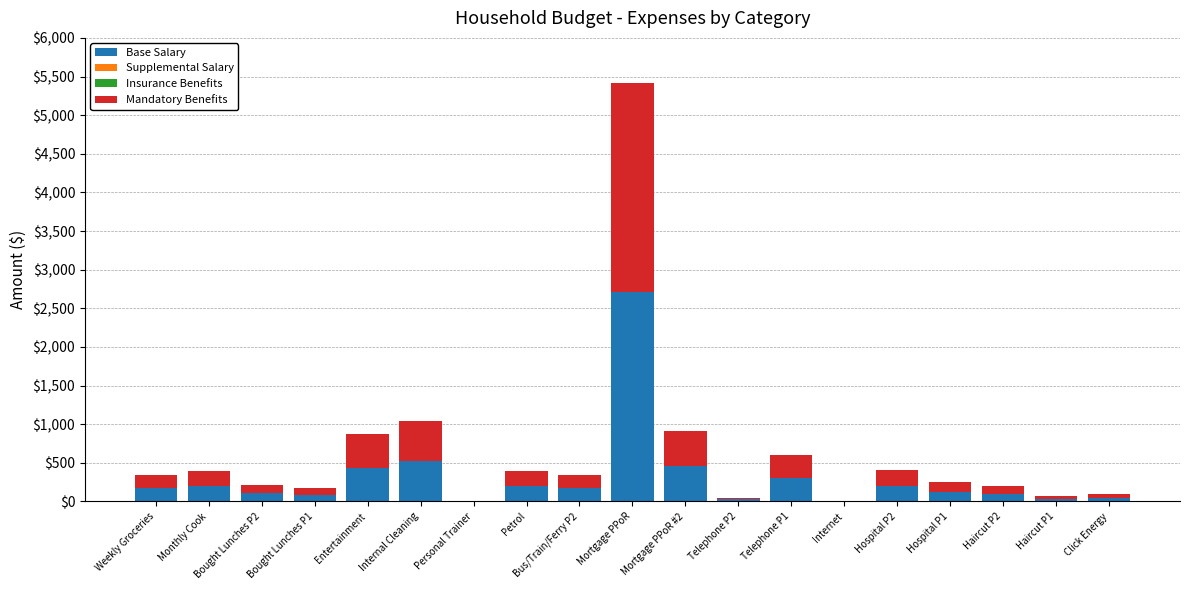

At which category is the sum across all series the highest?

Mortgage PPoR